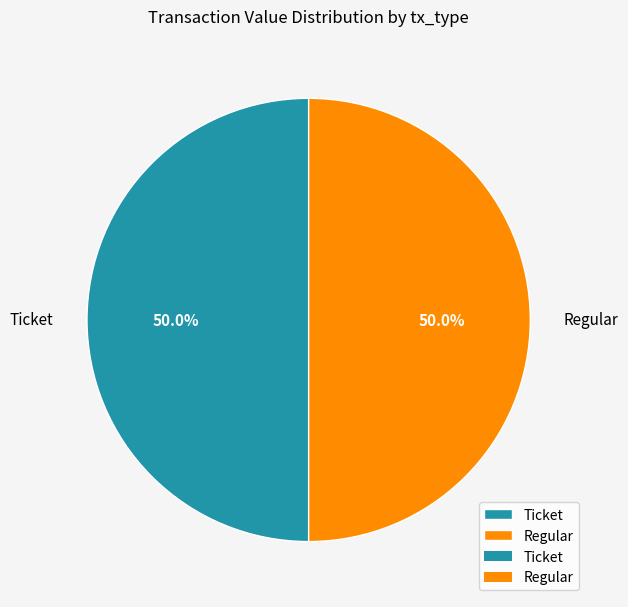

Count the number of slices in the pie.

2